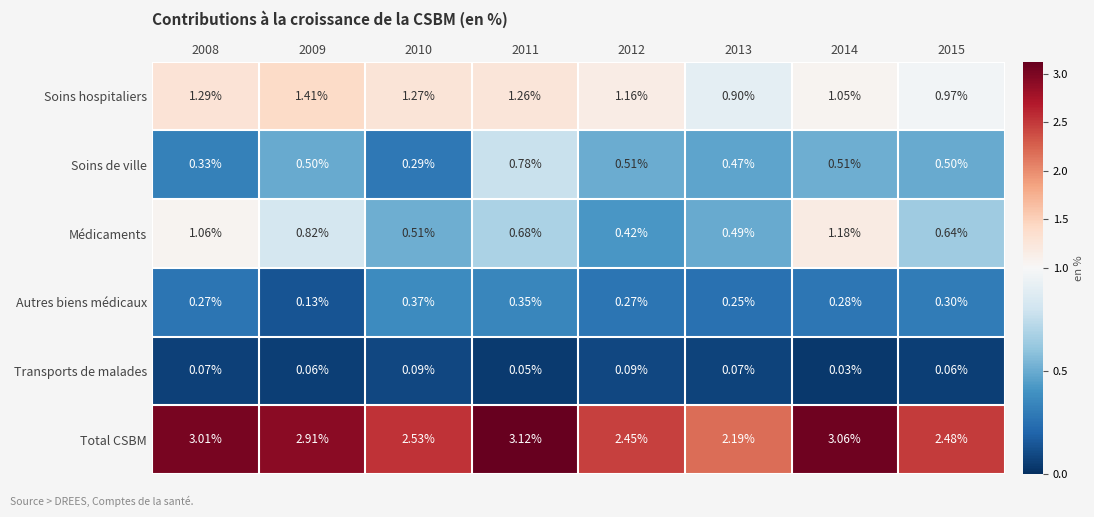

At which category is the sum across all series the highest?

2011